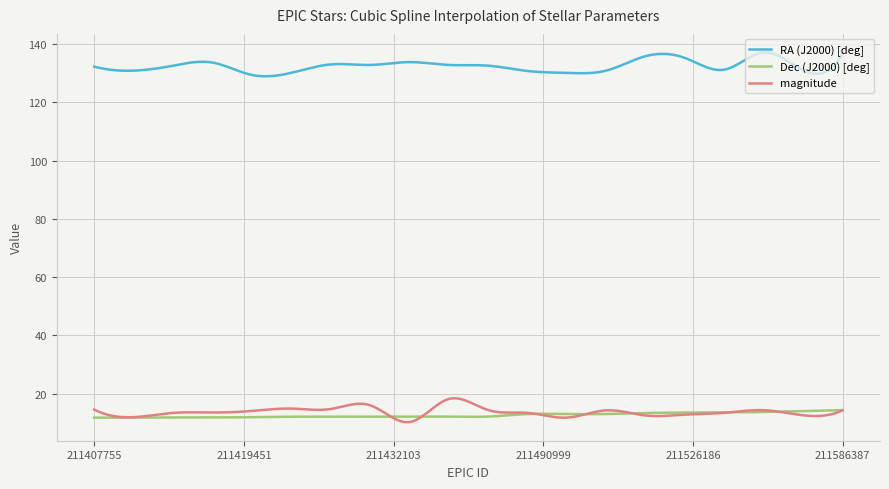

True or false: RA (J2000) [deg] and Dec (J2000) [deg] intersect in this chart.

False